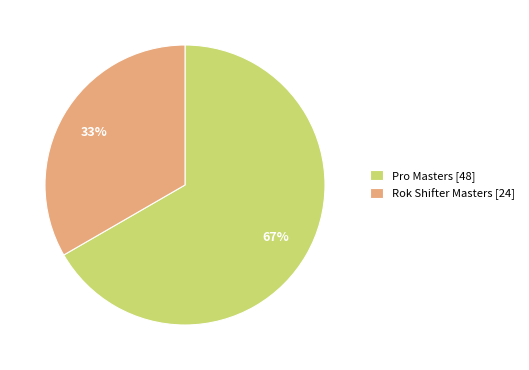

To the nearest percent, what portion does Pro Masters [48] represent?

67%